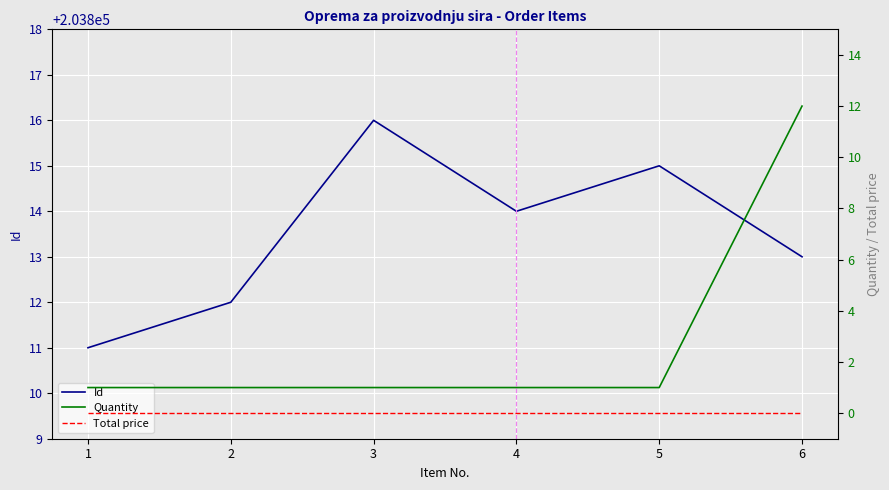

Reading left to right, what are all the values shown in this chart?

Id: 203811	203812	203816	203814	203815	203813
Quantity: 1	1	1	1	1	12
Total price: 0	0	0	0	0	0